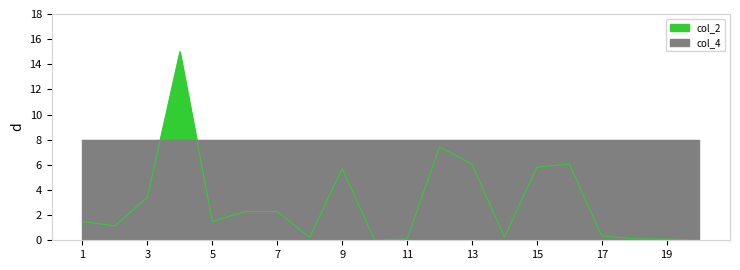

How many values are below 1?

8